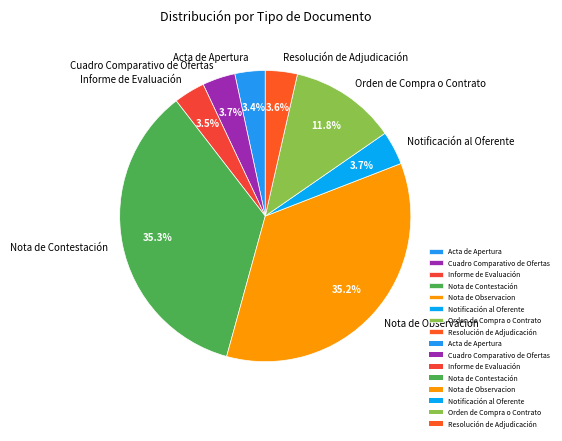

To the nearest percent, what is the difference between the largest and smallest slice percentages?

32%